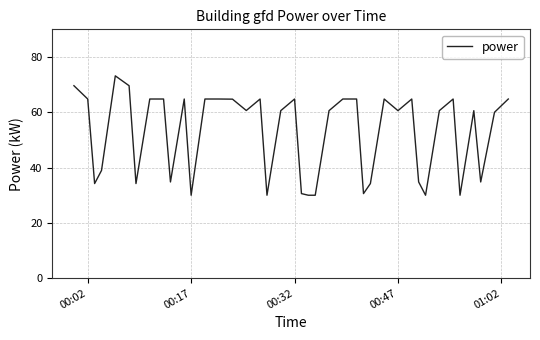

What is the difference between the maximum and minimum values?

43.2